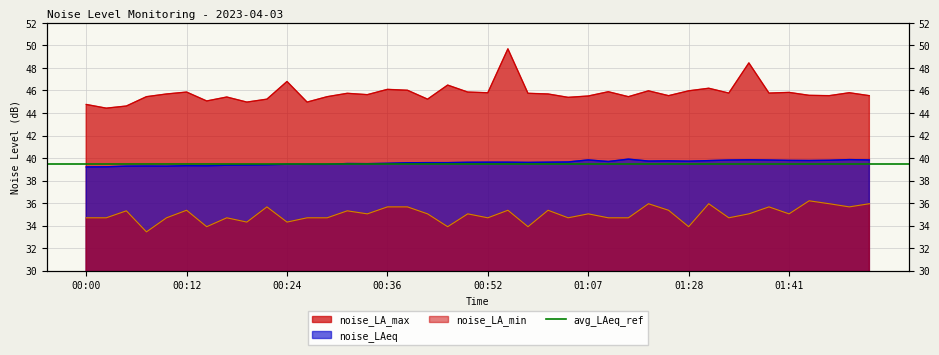

The noise_LA_max series shows 45.5 at 01:46. True or false?

True